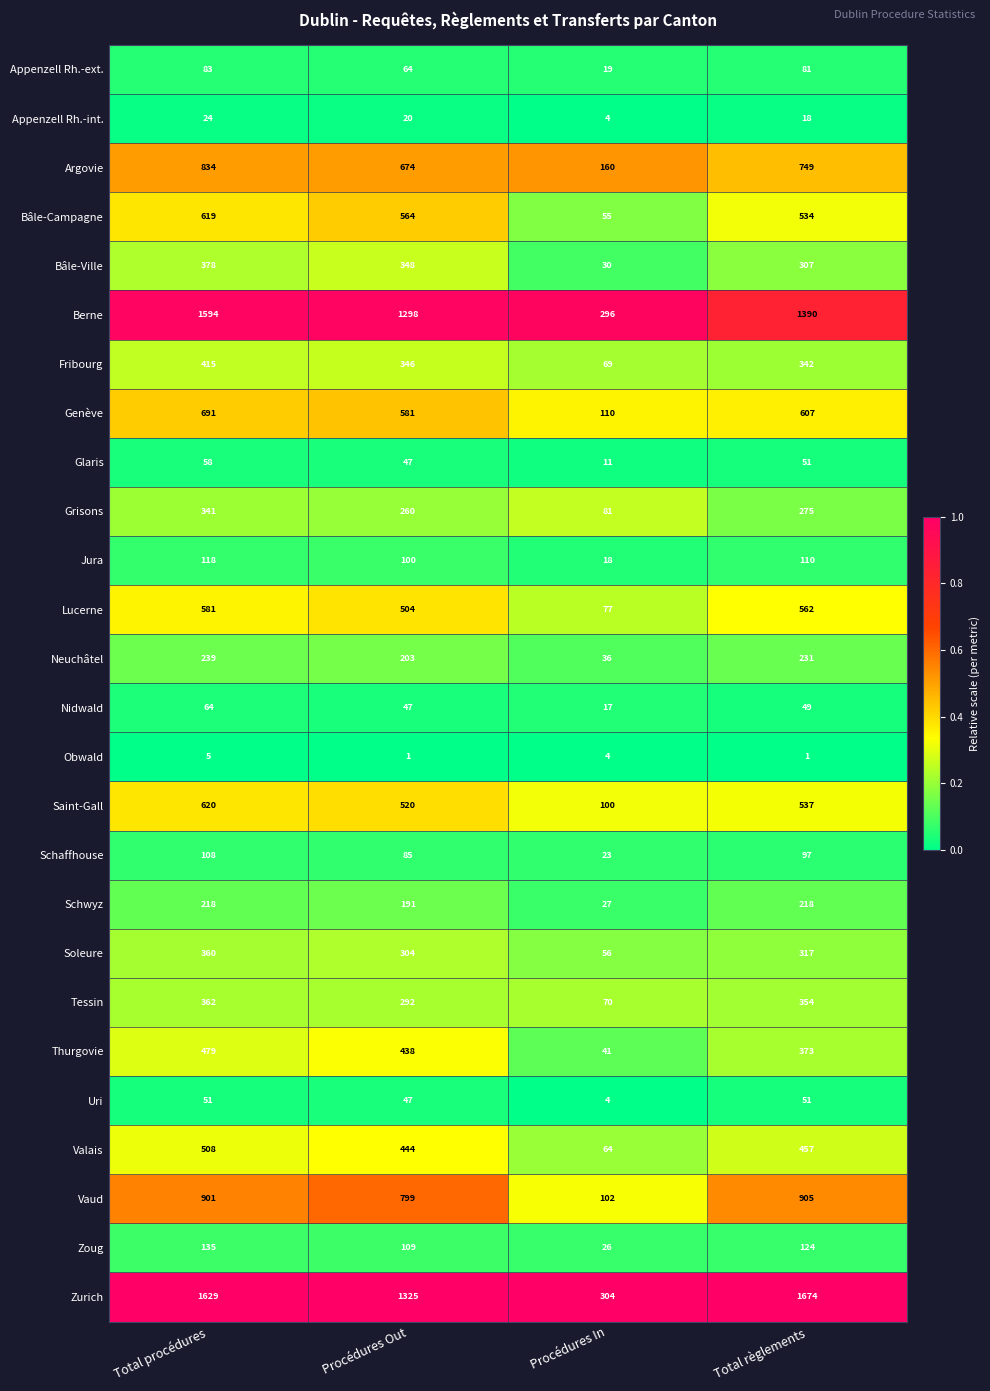

Between Total procédures and Procédures In, which series saw the biggest shift?

Zurich